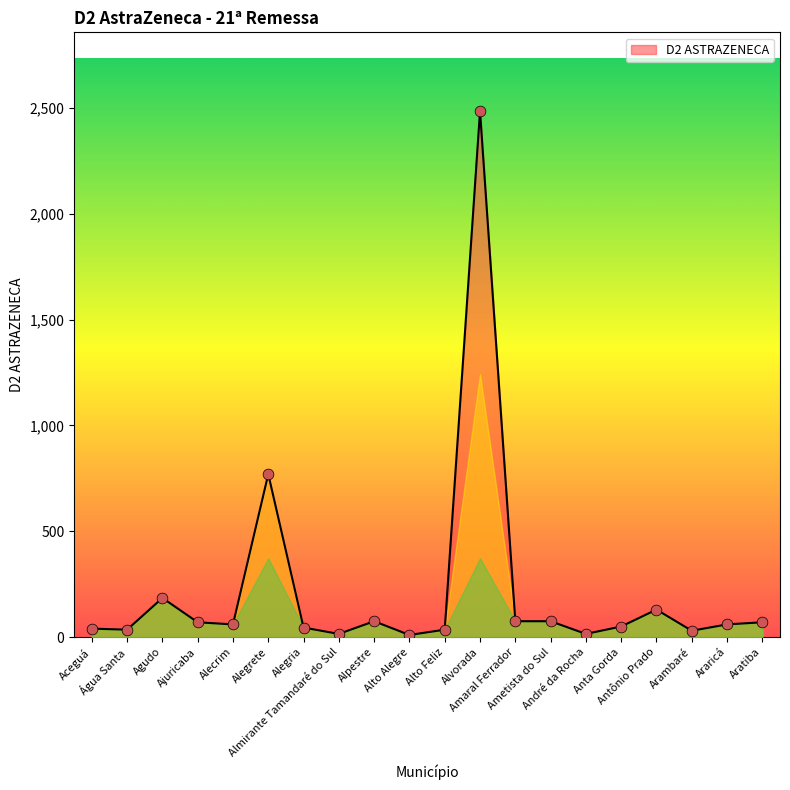

What is the ratio of the value at Ametista do Sul to the value at Alpestre?

1.0